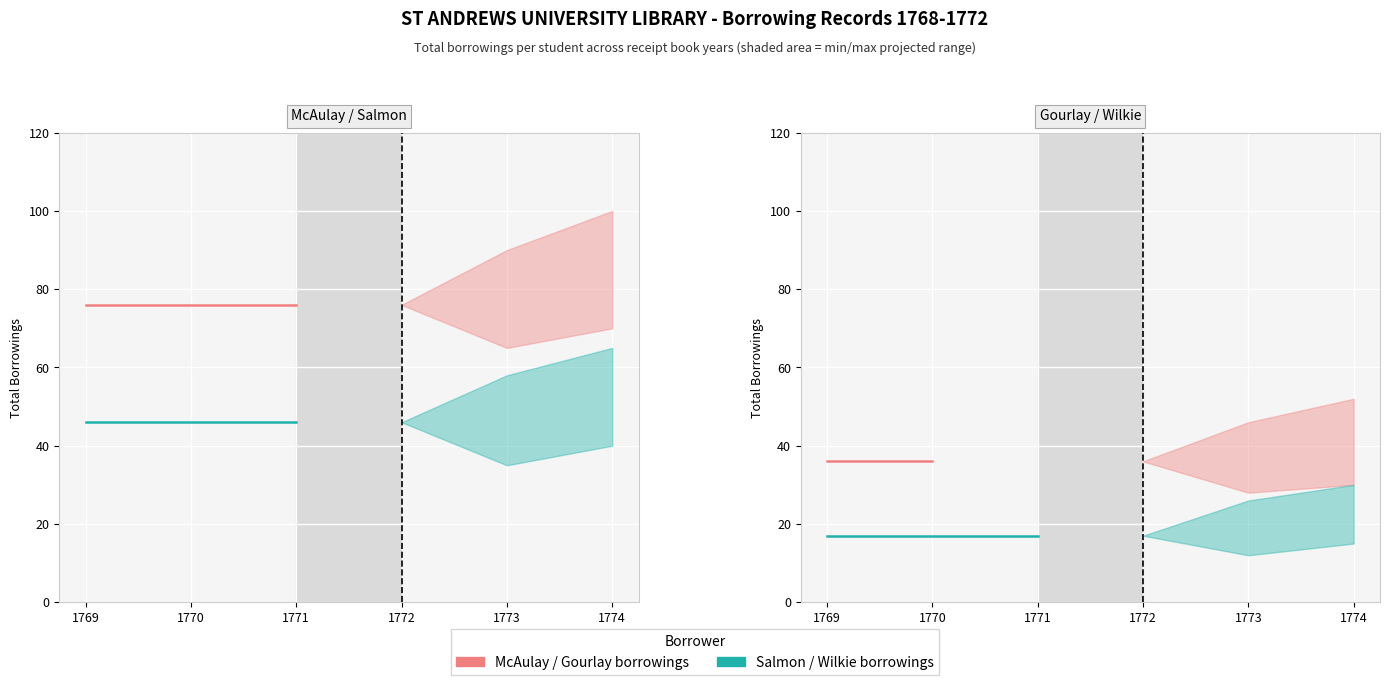

What is the highest value of the Borrowings (McAulay) series?

76.0